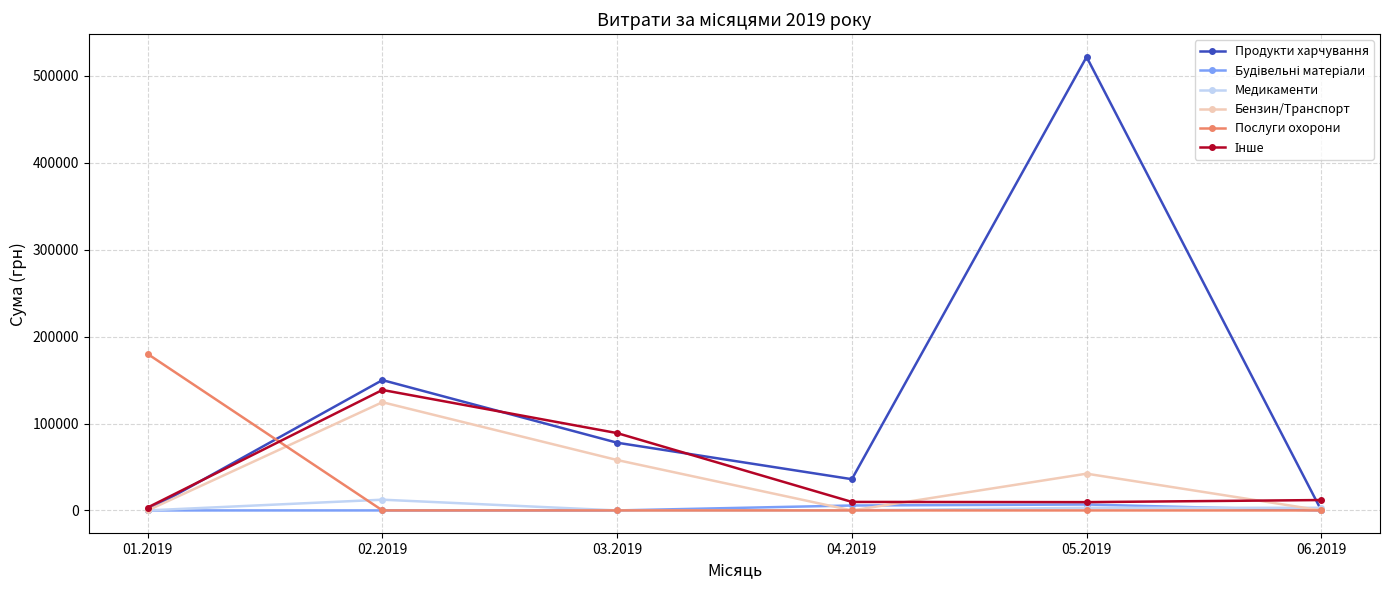

Is it true that Медикаменти equals 3031.1 at 05.2019?

True